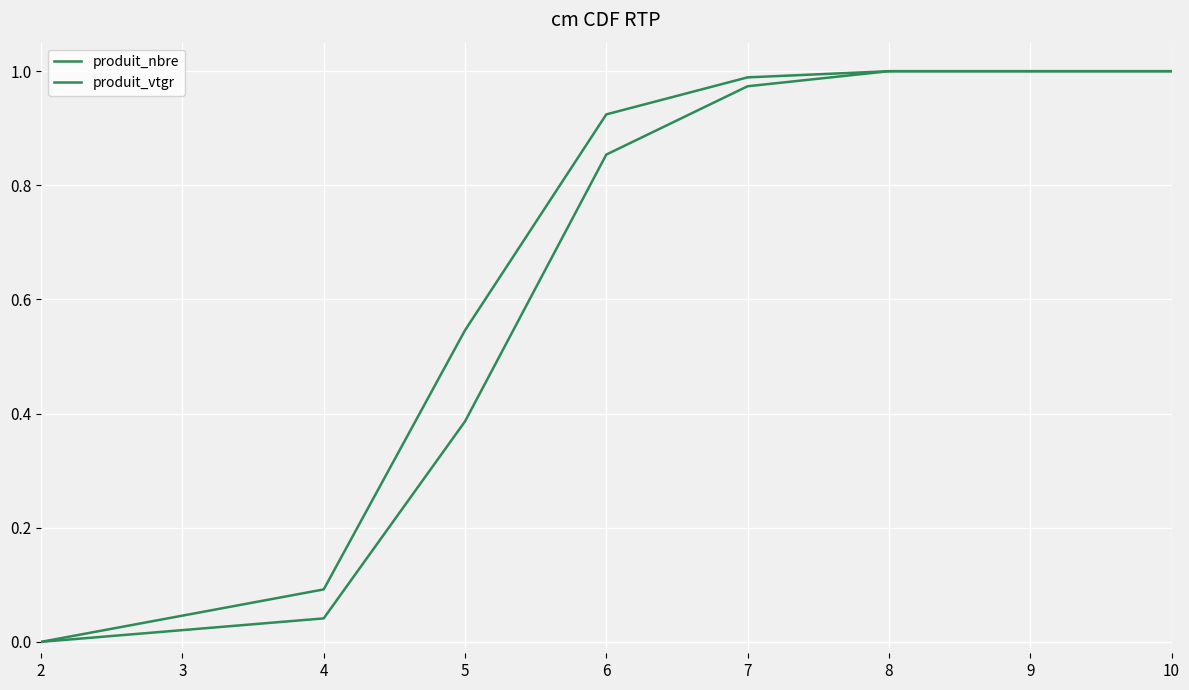

Which has a higher value, 4 or 8?

8